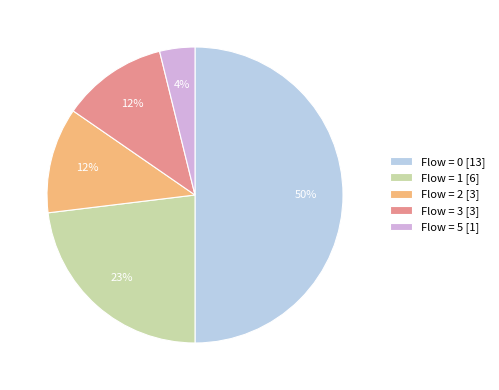

To the nearest percent, what is the average slice percentage?

20%